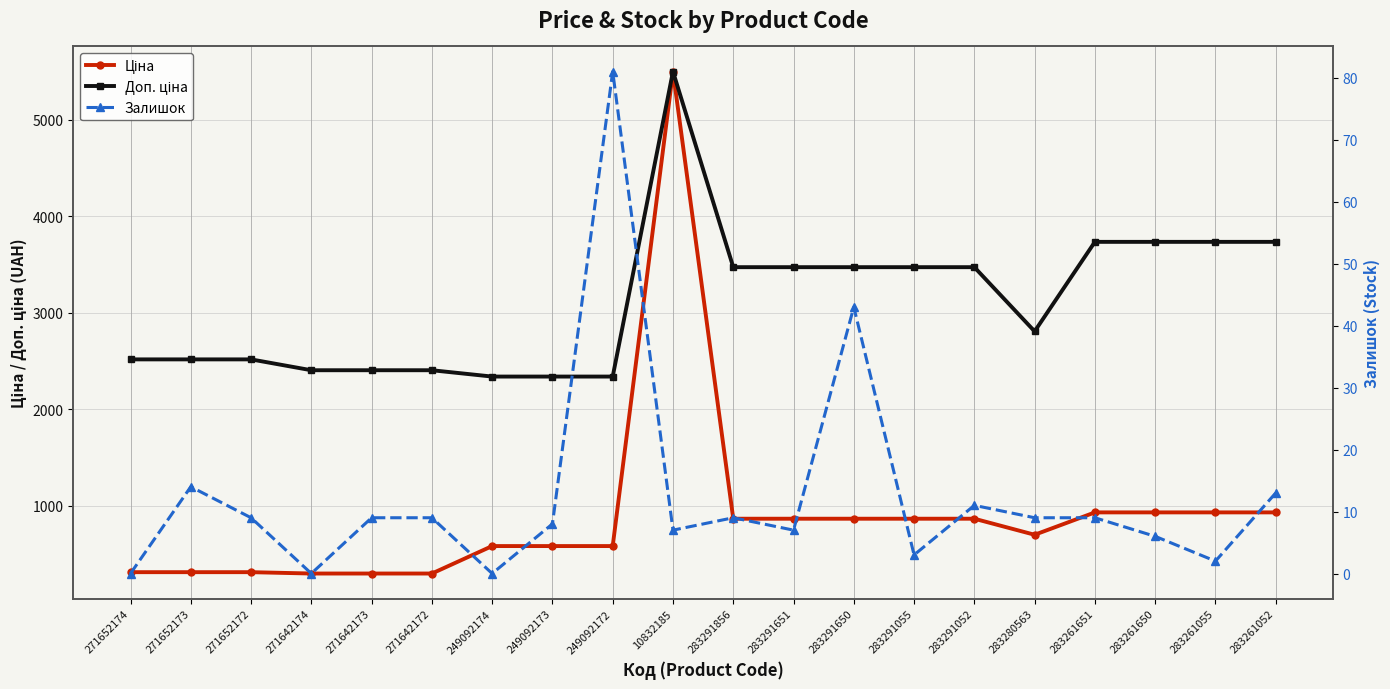

Reading left to right, list all the values displayed in this chart.

Ціна: 271652174=314.7	271652173=314.7	271652172=314.7	271642174=300.6	271642173=300.6	271642172=300.6	249092174=584.9	249092173=584.9	249092172=584.9	10832185=5497.3	283291856=868.0	283291651=868.0	283291650=868.0	283291055=868.0	283291052=868.0	283280563=701.9	283261651=933.5	283261650=933.5	283261055=933.5	283261052=933.5
Доп. ціна: 271652174=2517.5	271652173=2517.5	271652172=2517.5	271642174=2405.2	271642173=2405.2	271642172=2405.2	249092174=2339.7	249092173=2339.7	249092172=2339.7	10832185=5497.3	283291856=3472.1	283291651=3472.1	283291650=3472.1	283291055=3472.1	283291052=3472.1	283280563=2807.6	283261651=3734.2	283261650=3734.2	283261055=3734.2	283261052=3734.2
Залишок: 271652174=0.0	271652173=14.0	271652172=9.0	271642174=0.0	271642173=9.0	271642172=9.0	249092174=0.0	249092173=8.0	249092172=81.0	10832185=7.0	283291856=9.0	283291651=7.0	283291650=43.0	283291055=3.0	283291052=11.0	283280563=9.0	283261651=9.0	283261650=6.0	283261055=2.0	283261052=13.0